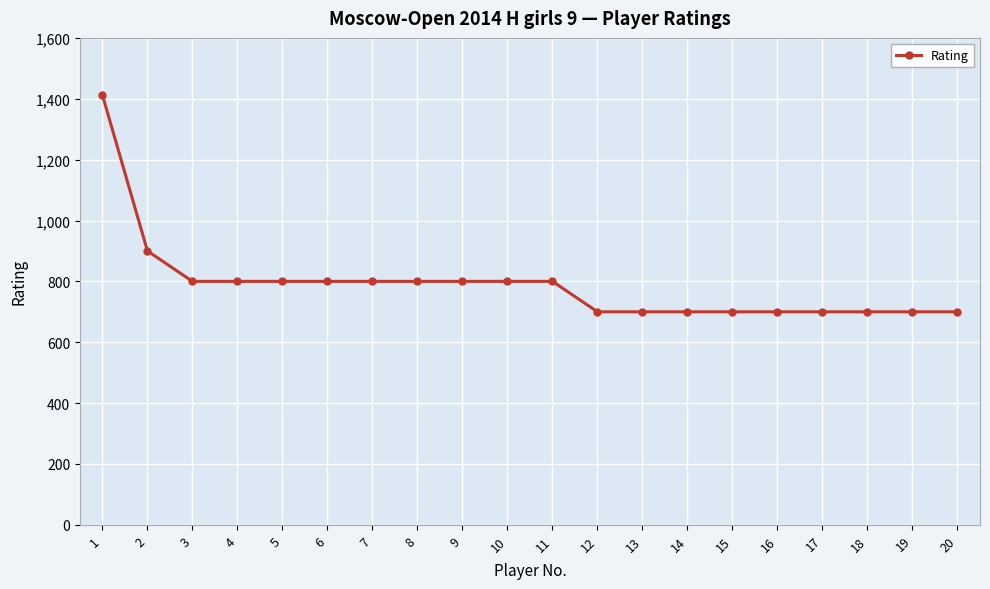

Is it true that the value at 16 is 488?

False